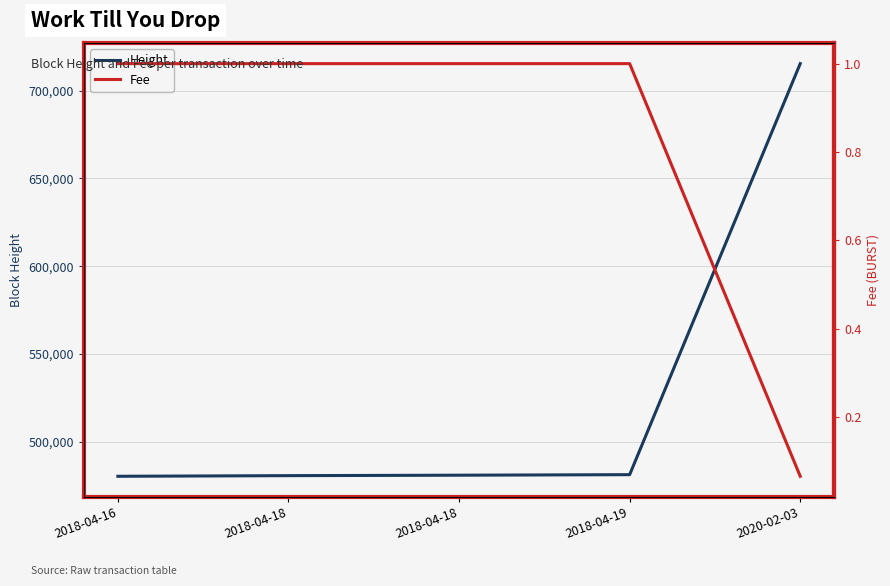

How many data points in Height are less than 481004?

2